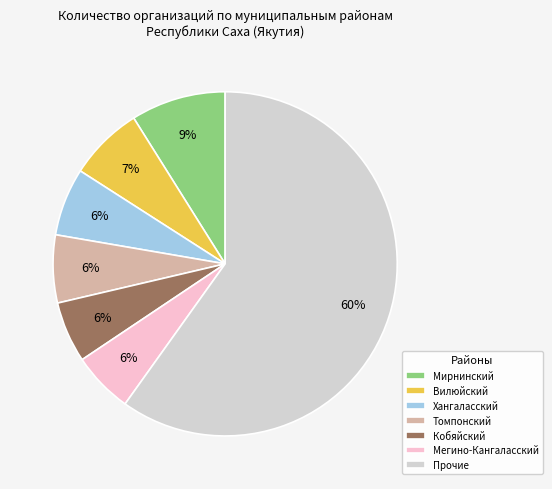

Is it true that Томпонский is 6% of the pie?

True